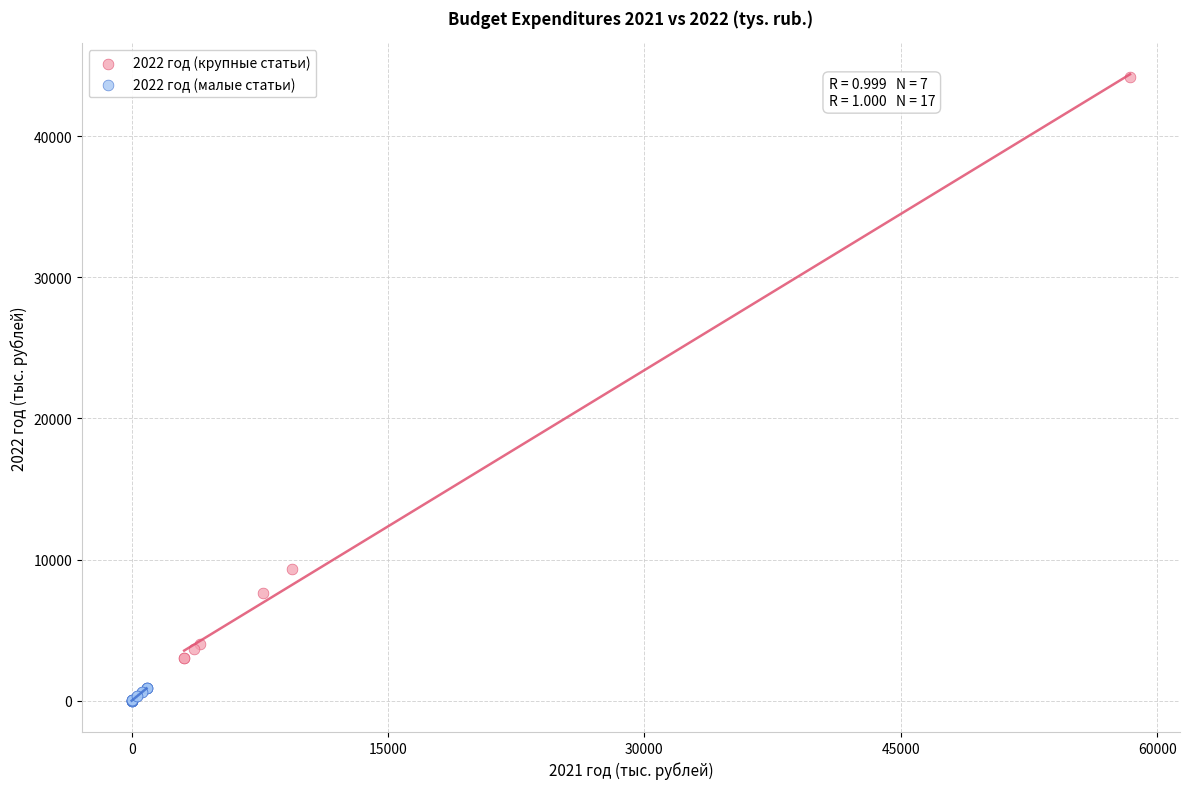

Which series reaches the minimum Y coordinate?

2022 год (малые статьи)